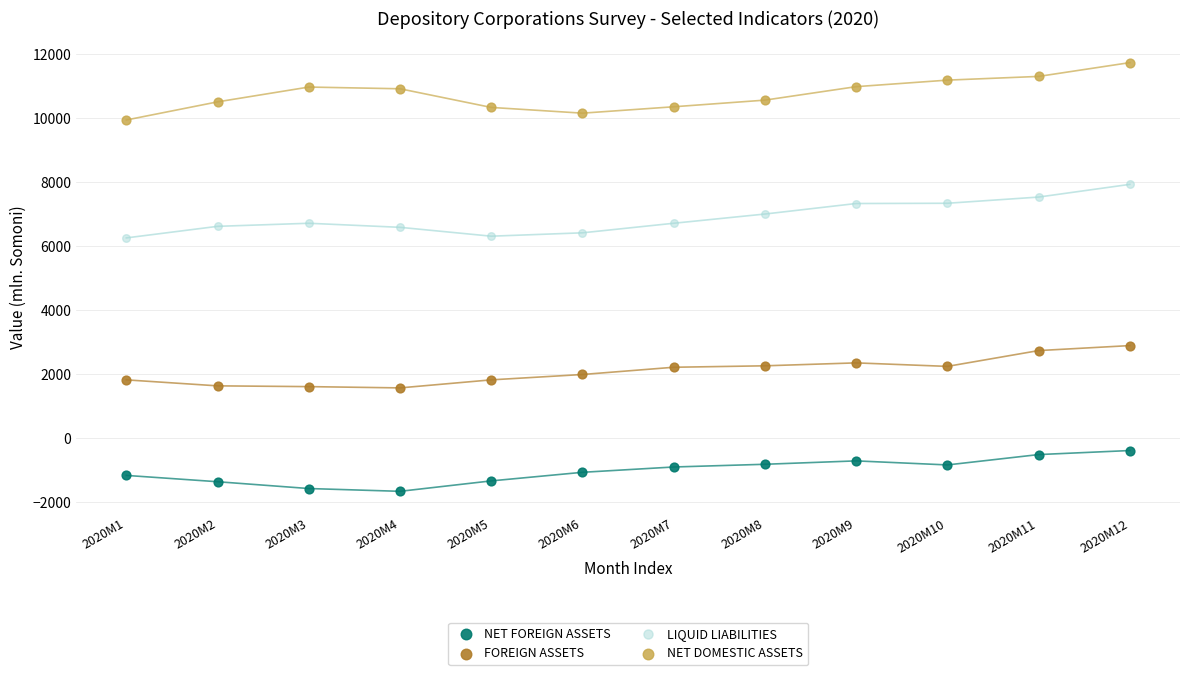

What are all the series names shown in the legend?

NET FOREIGN ASSETS, FOREIGN ASSETS, LIQUID LIABILITIES, NET DOMESTIC ASSETS